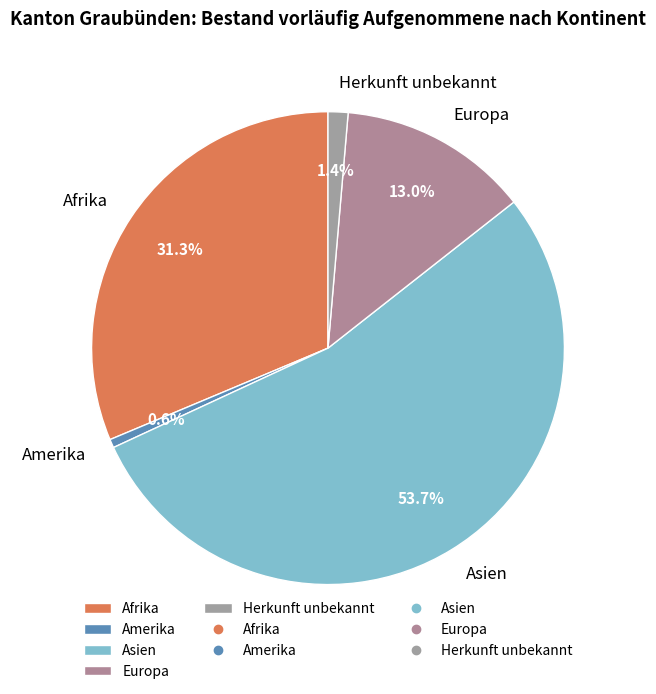

Rank the categories by value from lowest to highest.

Amerika, Herkunft unbekannt, Europa, Afrika, Asien